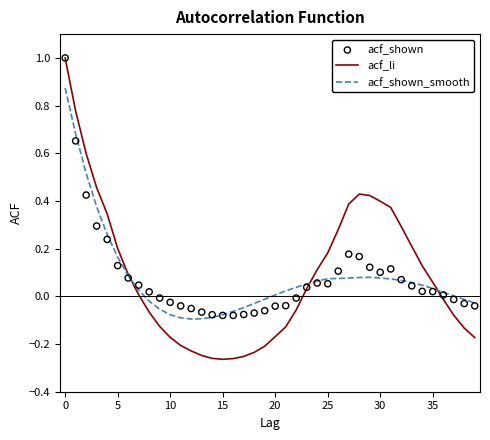

Which series contains the highest Y value?

acf_li